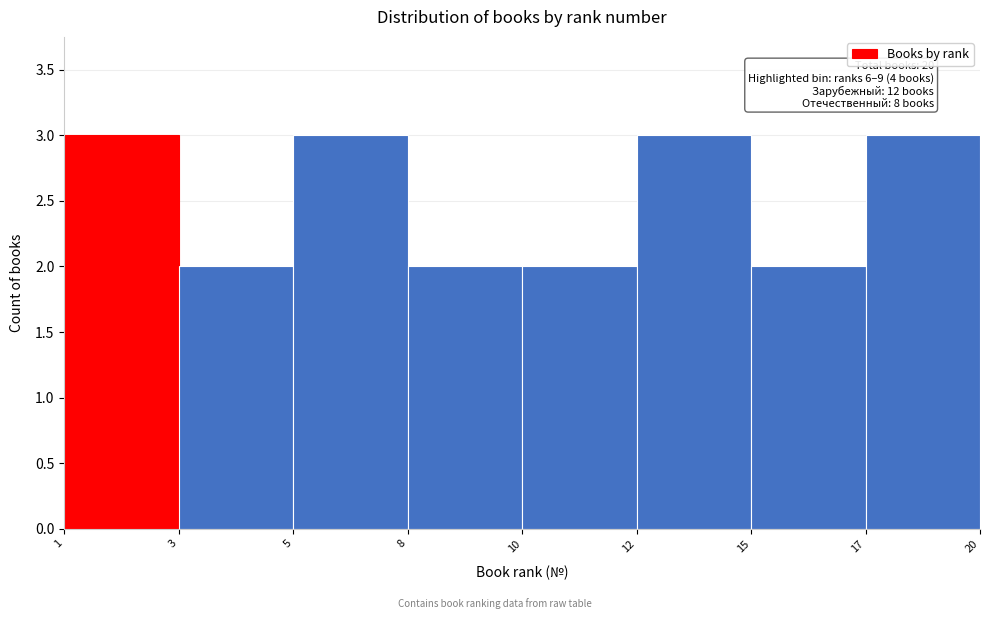

Reading right to left, what are all the values shown in this chart?

3	2	3	2	2	3	2	3